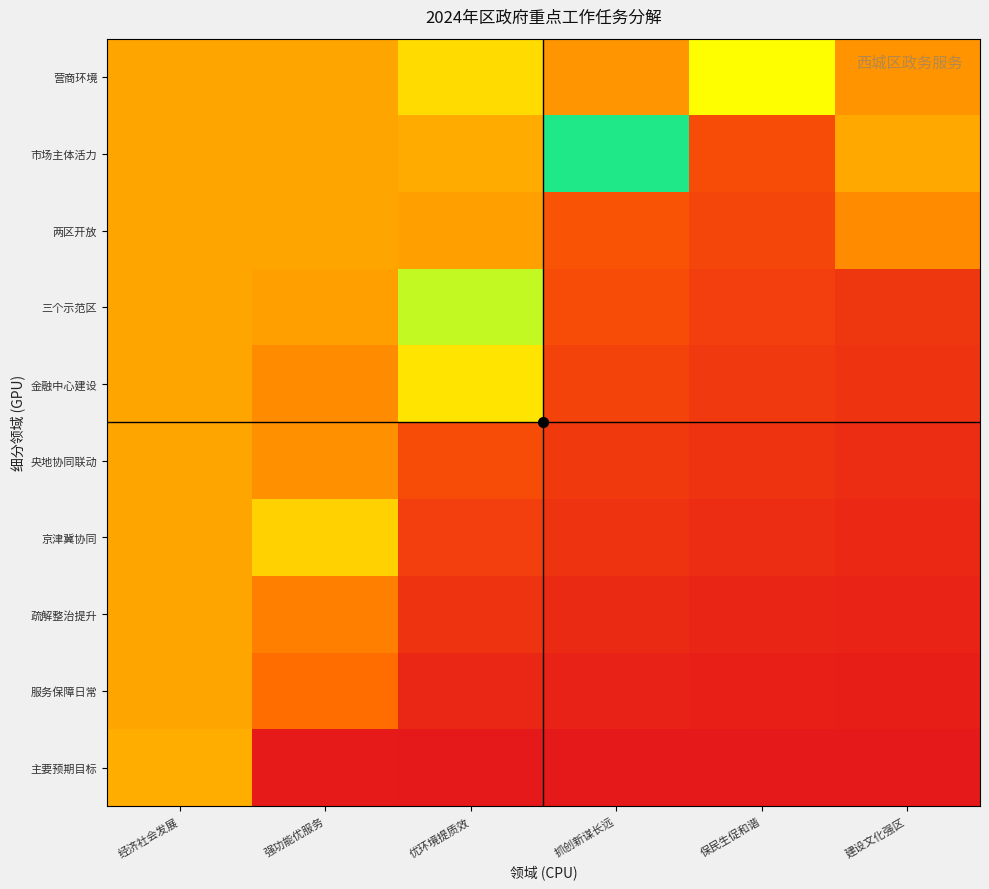

At how many categories does at least one series exceed 29?

6